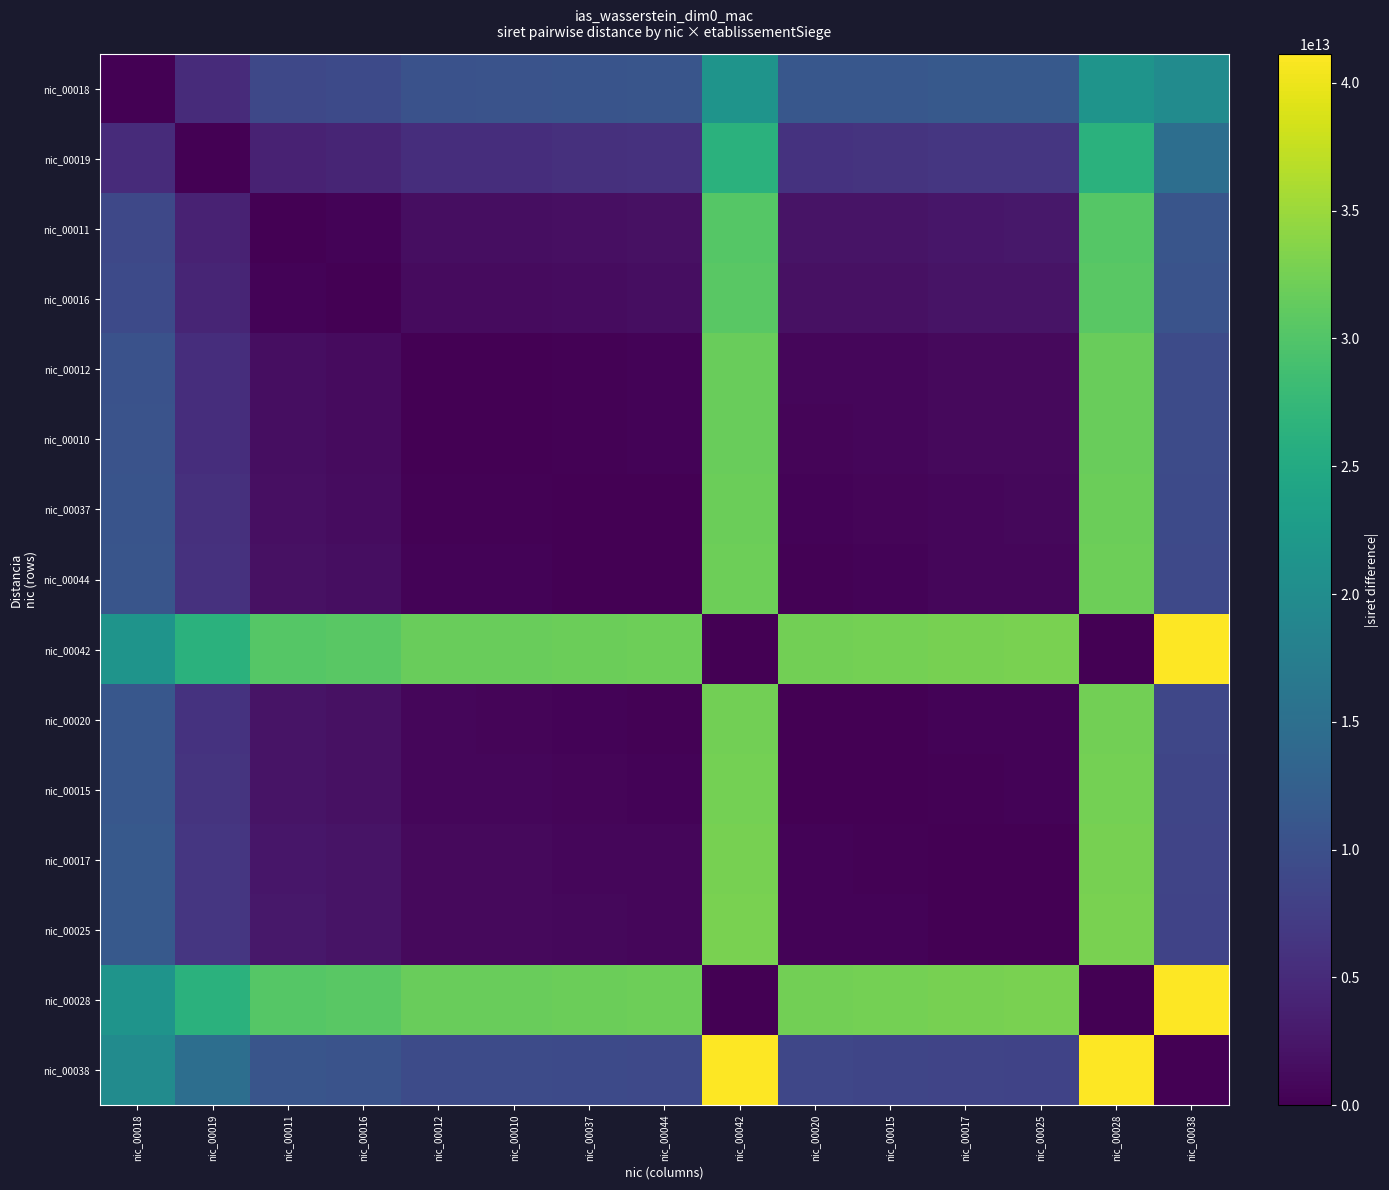

Rank the series by their maximum value, from lowest to highest.

nic_00018, nic_00019, nic_00011, nic_00016, nic_00012, nic_00010, nic_00037, nic_00044, nic_00020, nic_00015, nic_00017, nic_00025, nic_00042, nic_00028, nic_00038